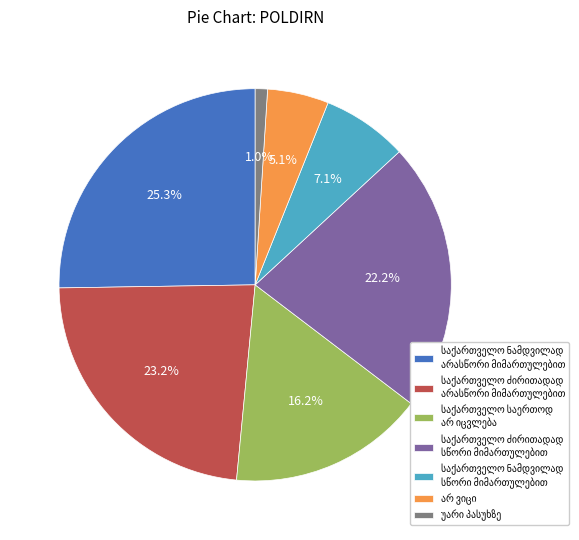

Does any single category account for the majority?

No